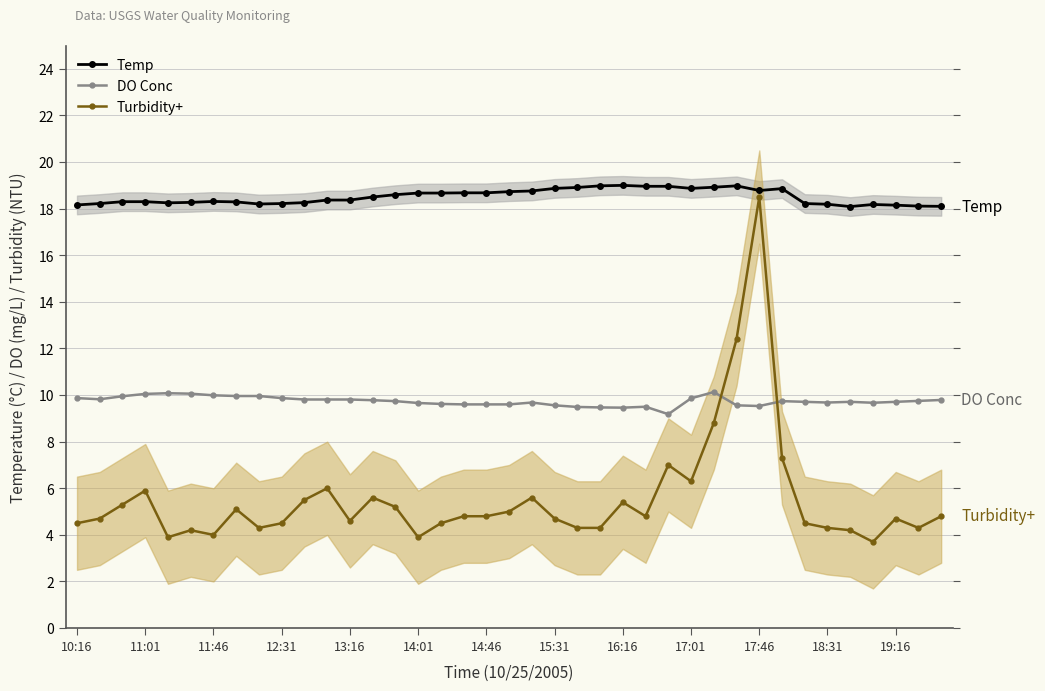

How many intersections are there between Turbidity+ and DO Conc?

2